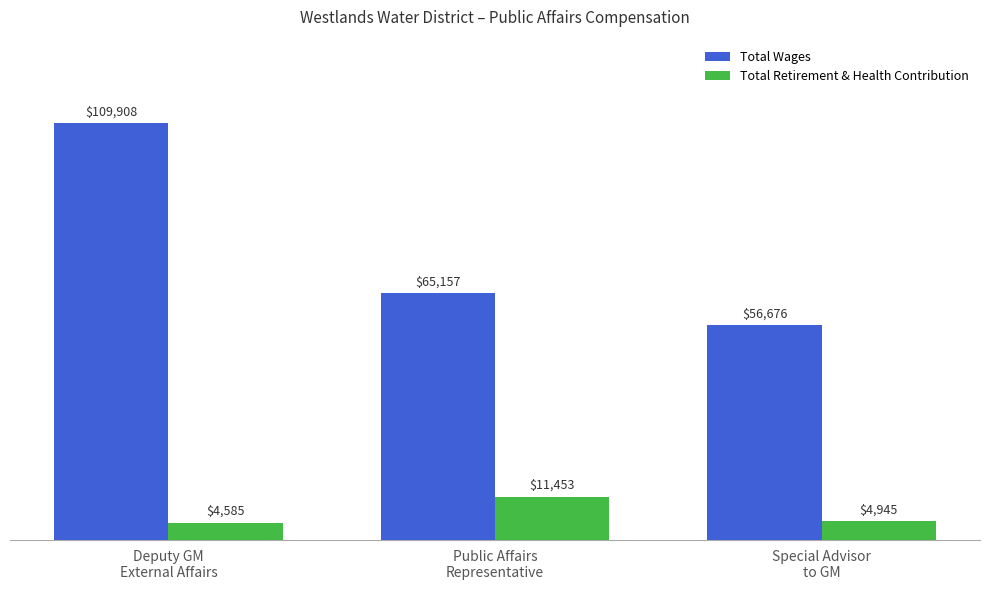

What is the minimum value shown in the chart?

4585